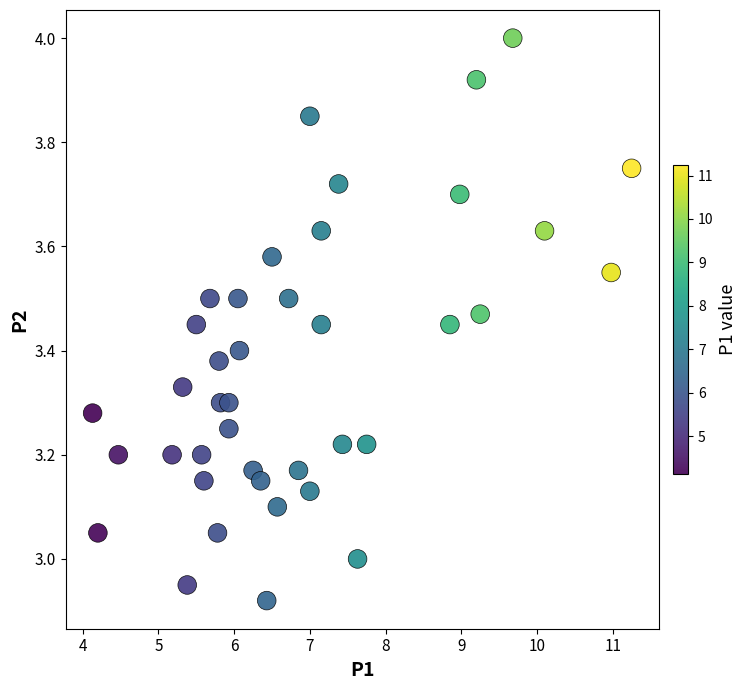

What is the range of Y values (max minus min)?

1.1